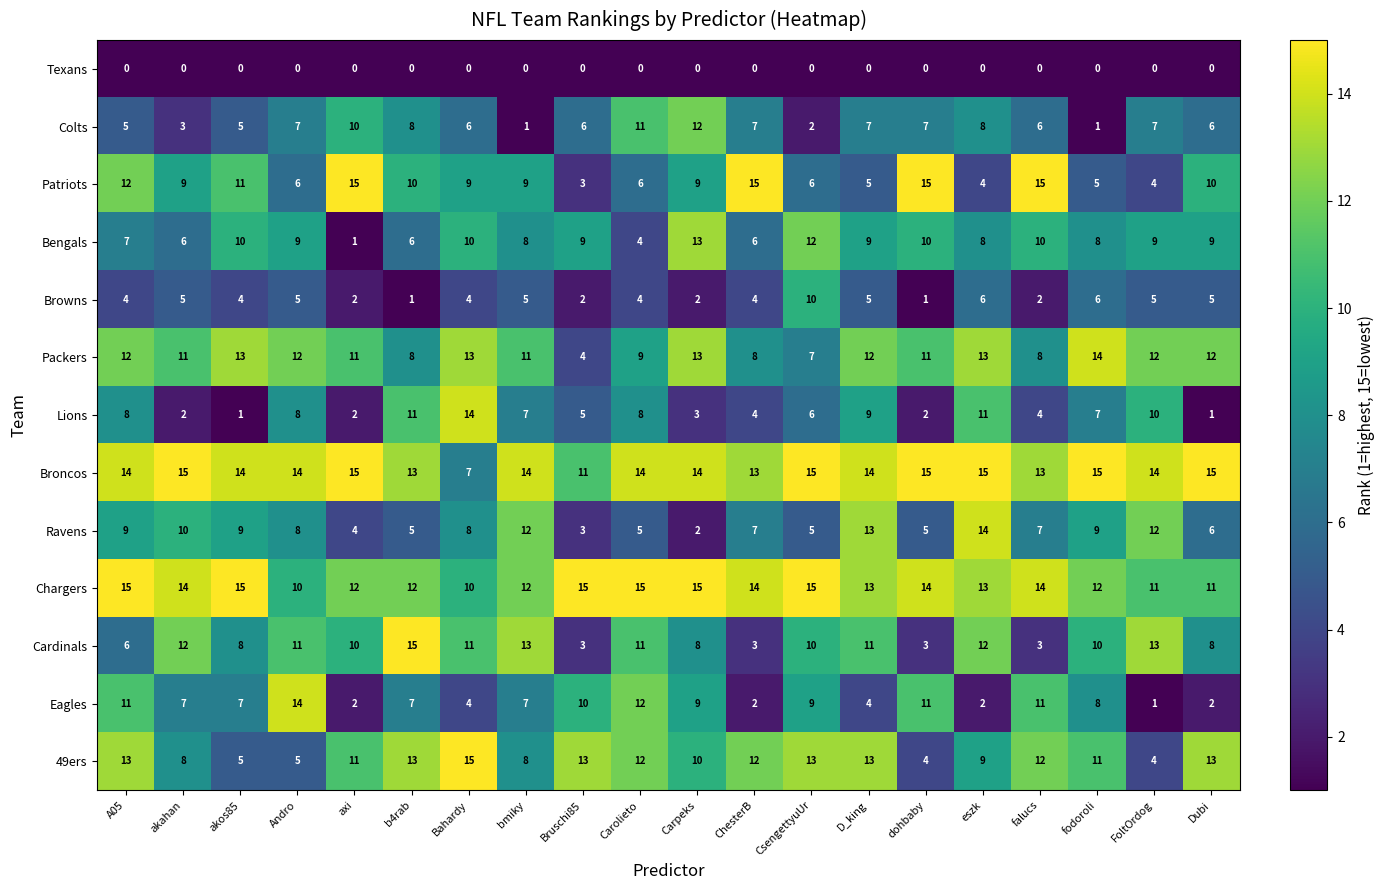

What is the average value of the Bengals series?

8